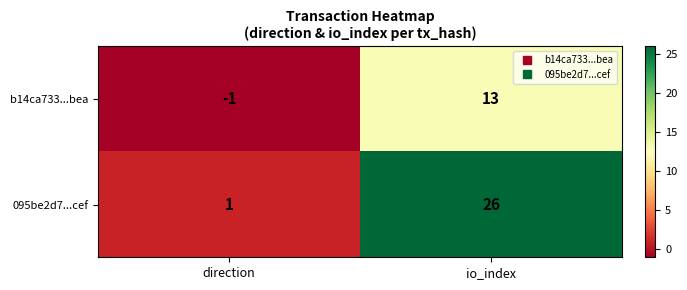

True or false: 095be2d7...cef has a value of 26 at io_index.

True